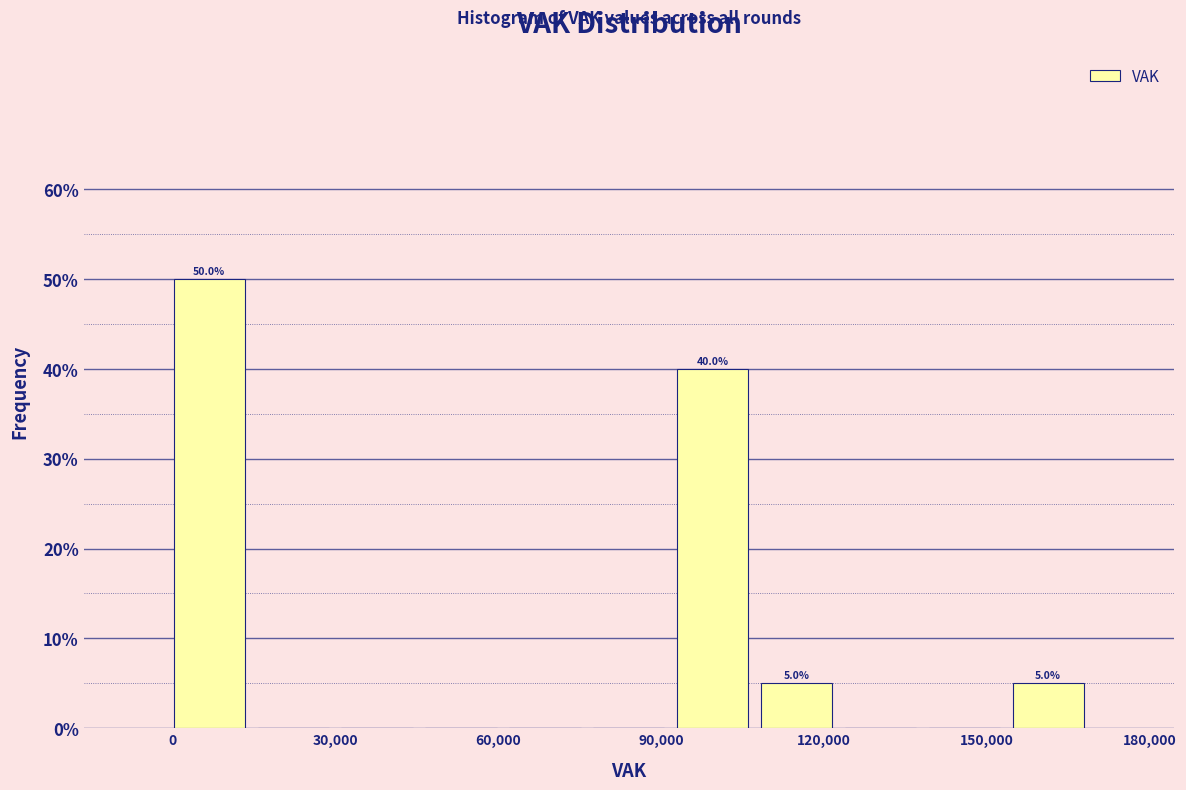

Read against the x-axis, roughly where is the centre of the tallest bar?

5000